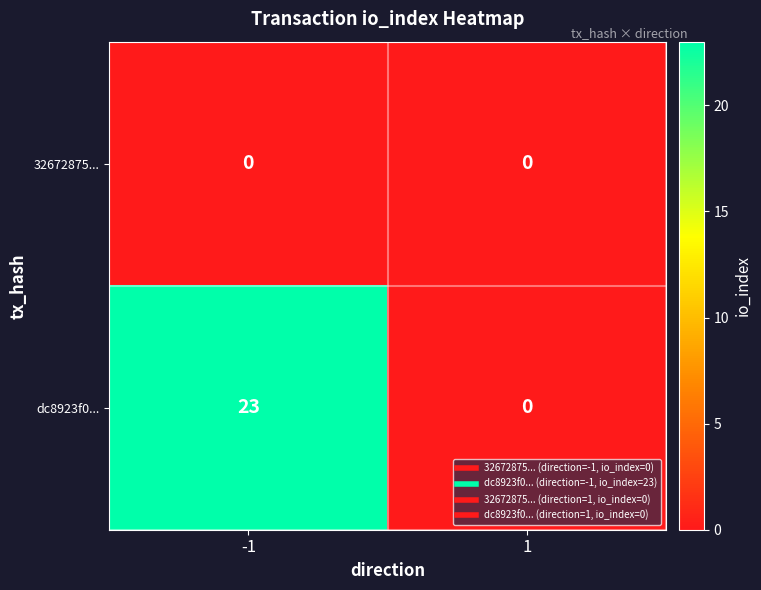

True or false: 32672875... has a value of 0 at -1.

True